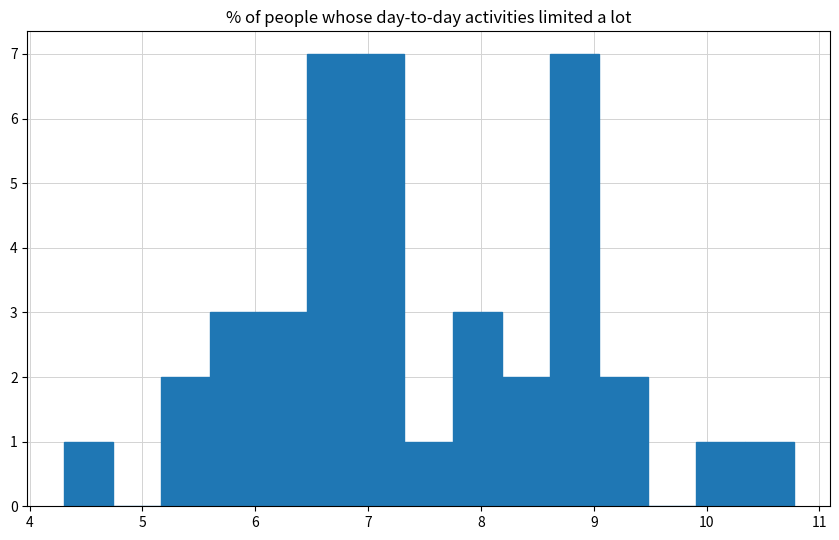

Reading left to right, transcribe this chart: for each bar, give the range it covers on the x-axis and its height. Neither the bar edges nor the heights are printed on the chart, so give them approximately, as read against the axes.

4.3 to 4.7: 1
4.7 to 5.2: 0
5.2 to 5.6: 2
5.6 to 6.0: 3
6.0 to 6.5: 3
6.5 to 6.9: 7
6.9 to 7.3: 7
7.3 to 7.8: 1
7.8 to 8.2: 3
8.2 to 8.6: 2
8.6 to 9.0: 7
9.0 to 9.5: 2
9.5 to 9.9: 0
9.9 to 10.3: 1
10.3 to 10.8: 1